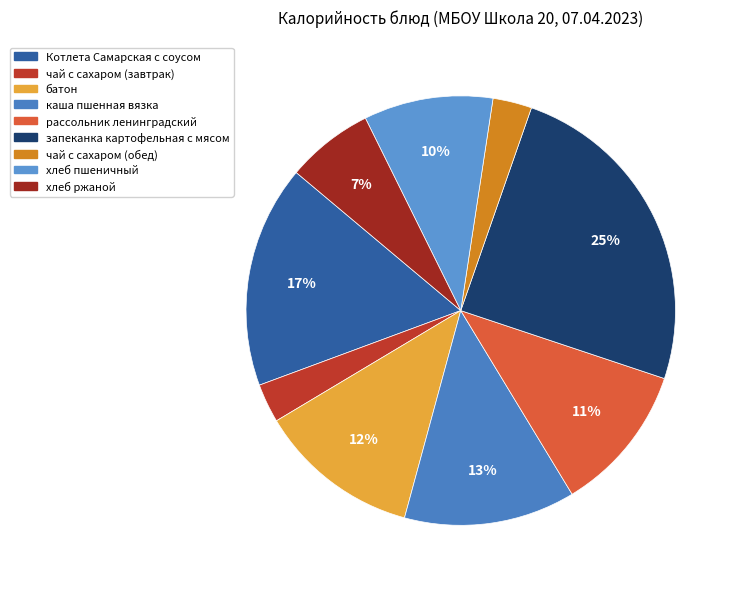

True or false: хлеб ржаной accounts for 1% of the total.

False